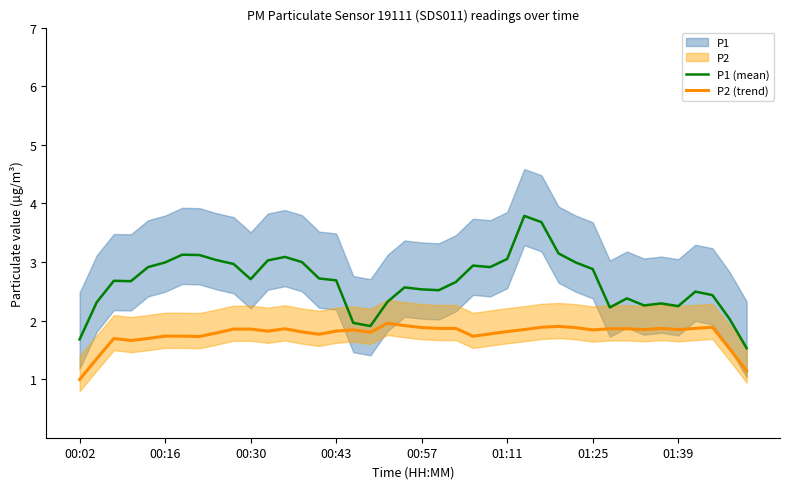

How many data points in P2 (trend) are less than 1?

1